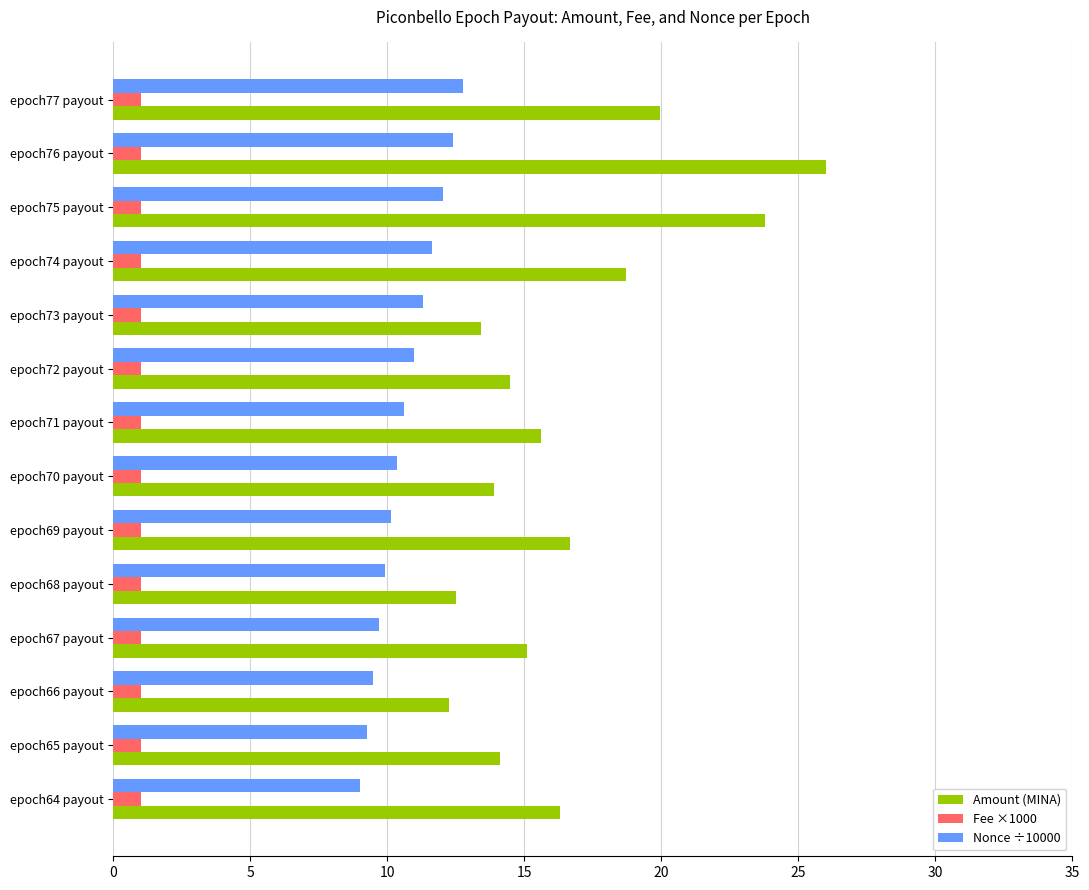

Is the value of Amount (MINA) at epoch77 payout greater than the value of Fee ×1000 at epoch65 payout?

Yes